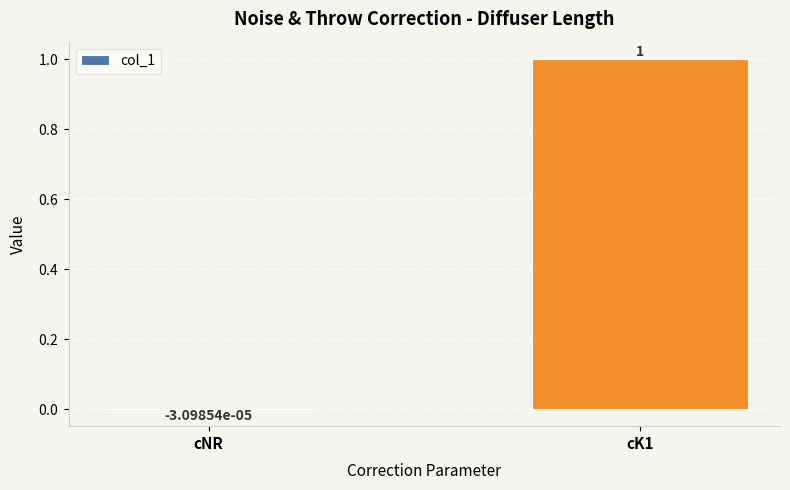

How many distinct data groups are displayed?

1